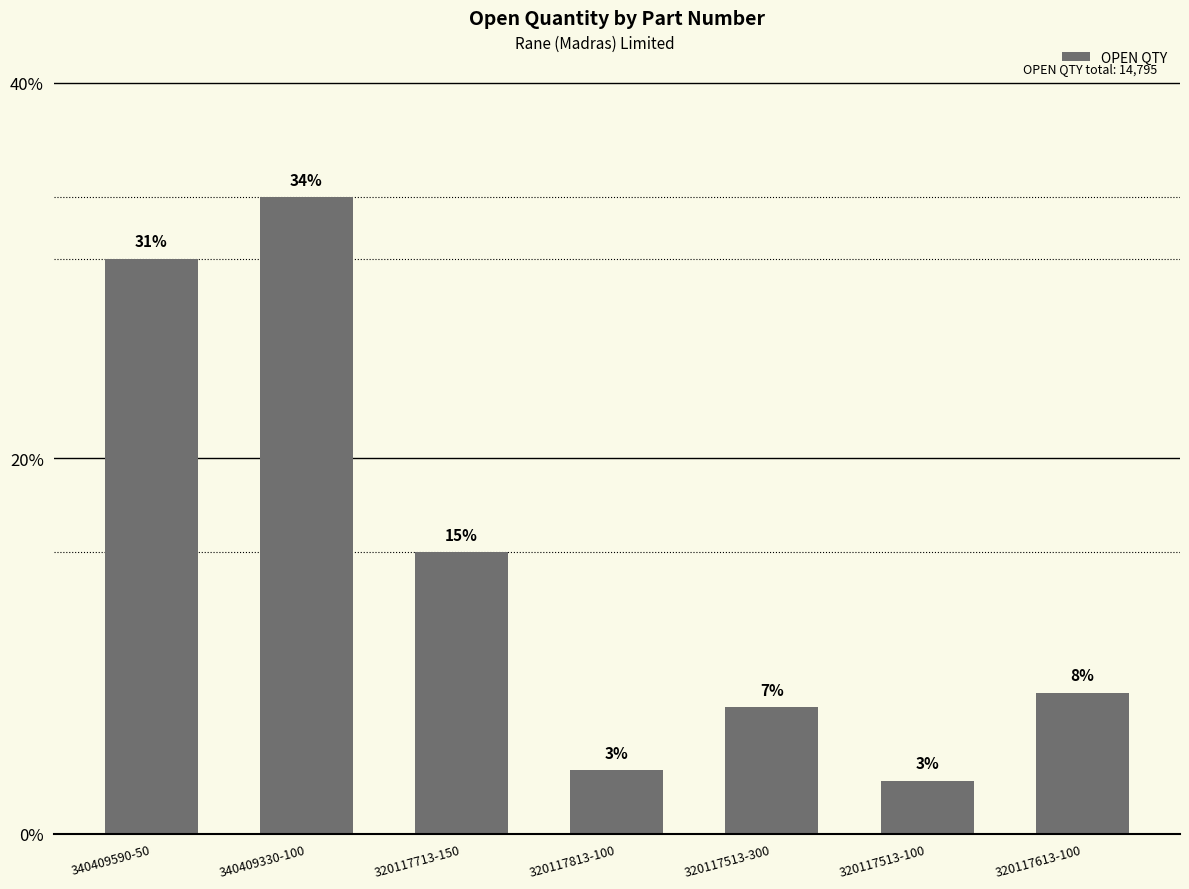

Does the chart contain any negative values?

No